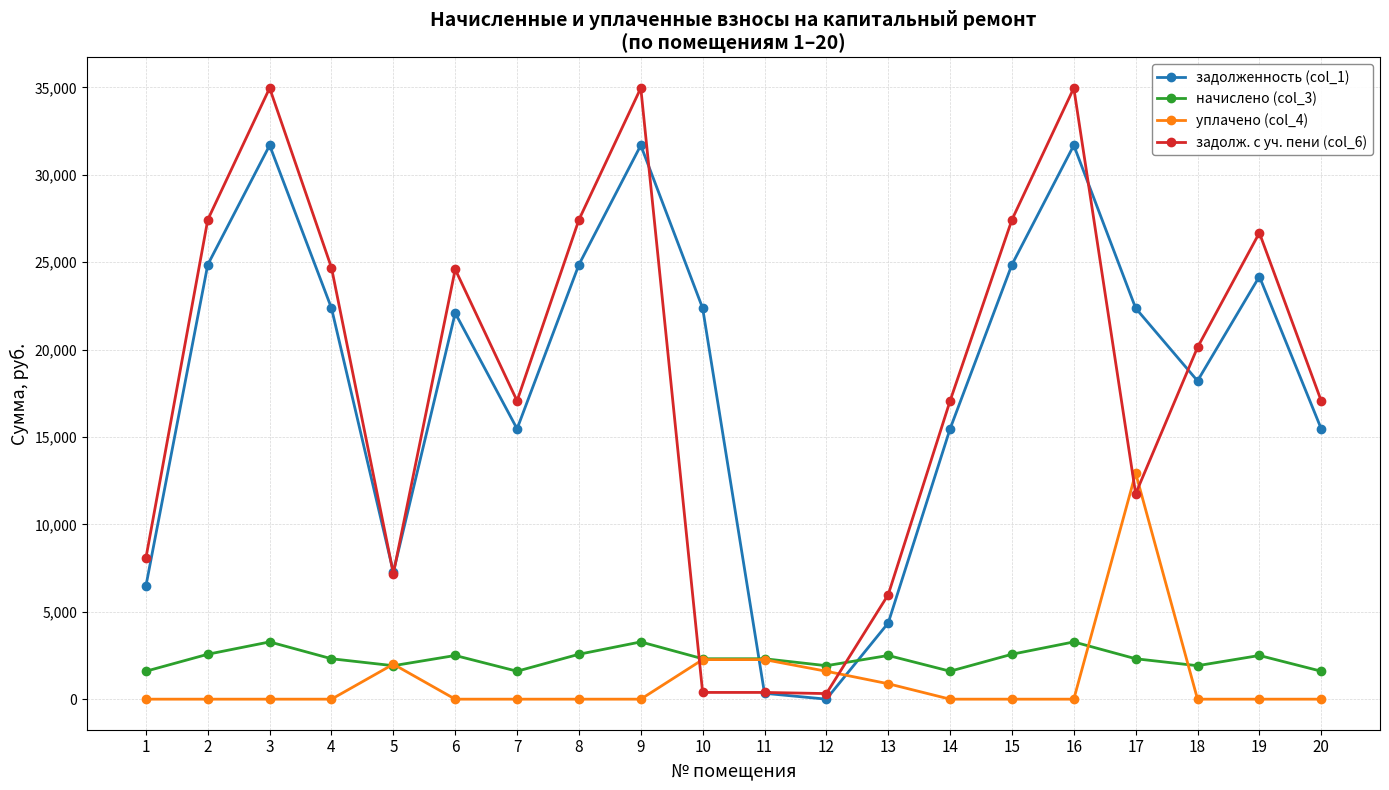

What are all the series names shown in the legend?

задолженность (col_1), начислено (col_3), уплачено (col_4), задолж. с уч. пени (col_6)